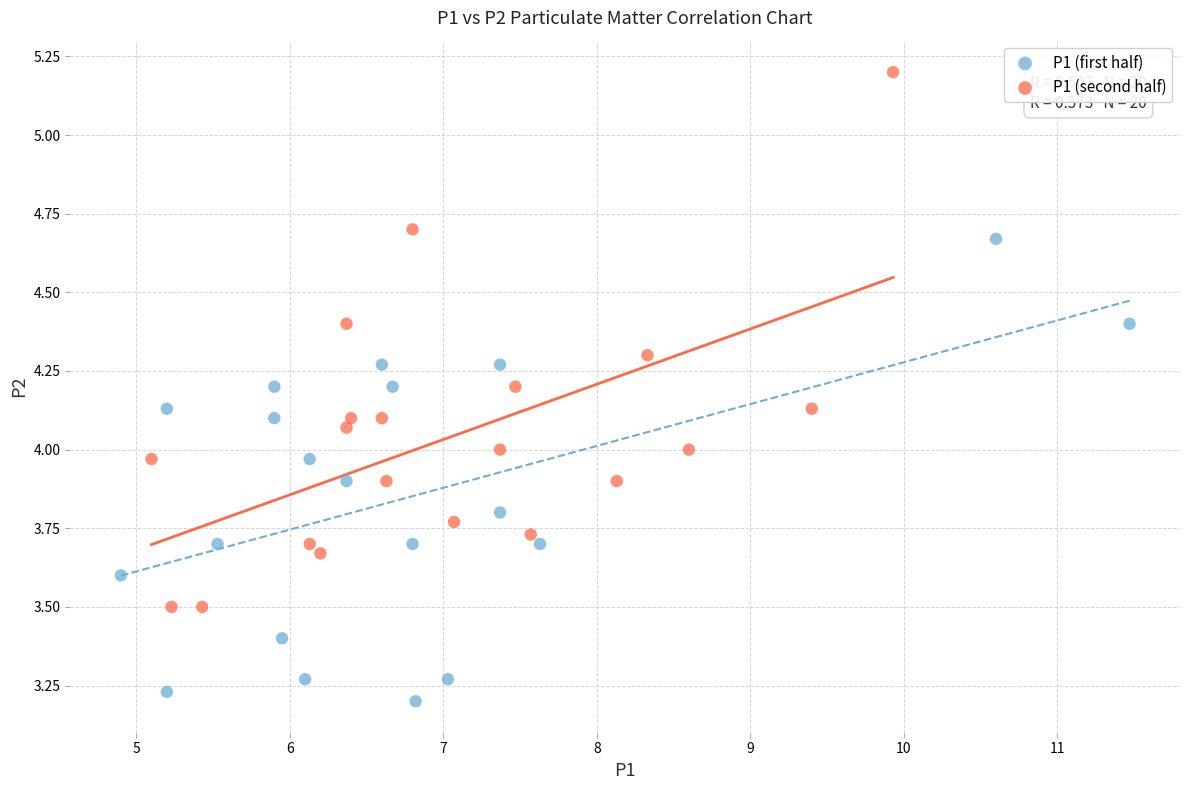

Which series reaches the maximum Y coordinate?

P1 (second half)